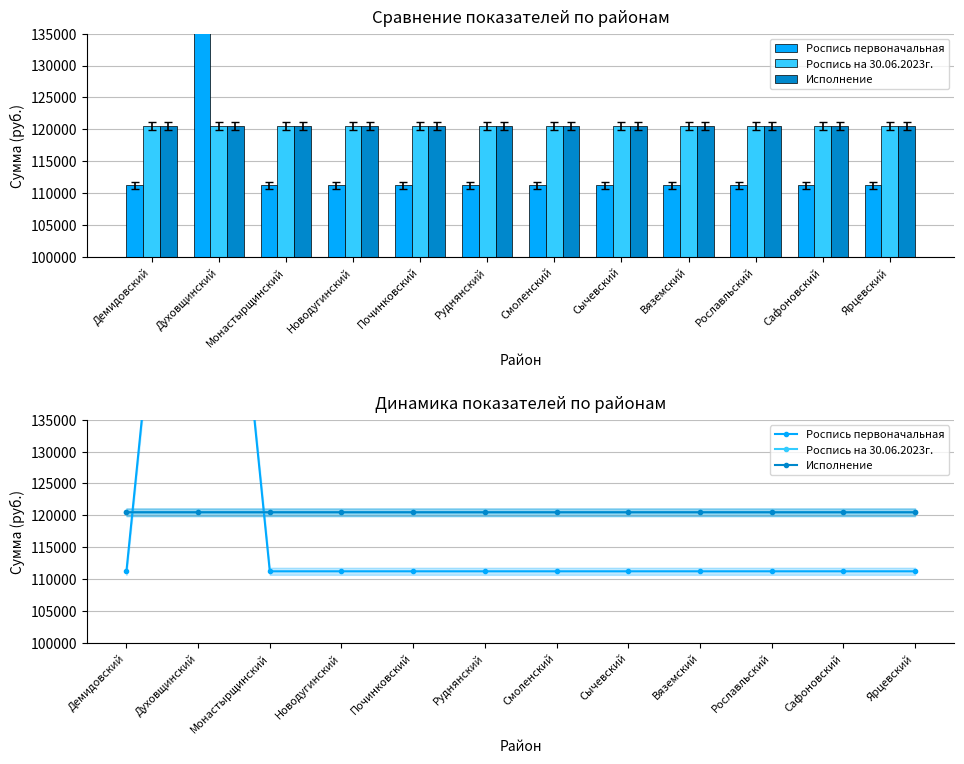

What is the label of the 1st bar from the left?

Демидовский